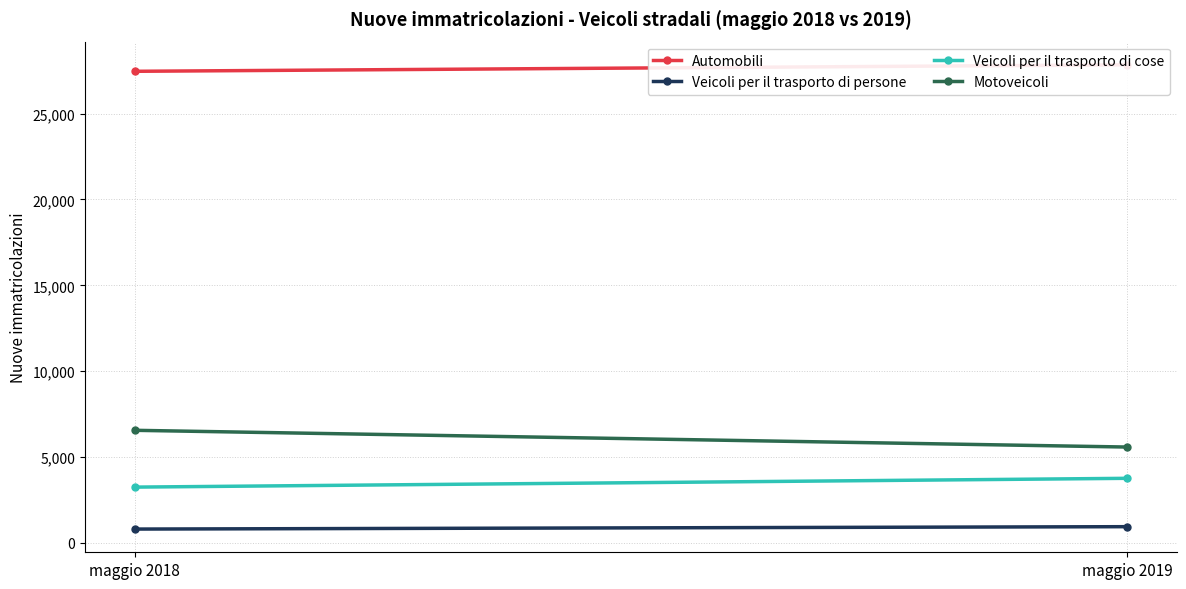

At which label is Veicoli per il trasporto di cose closest to 3502?

maggio 2018